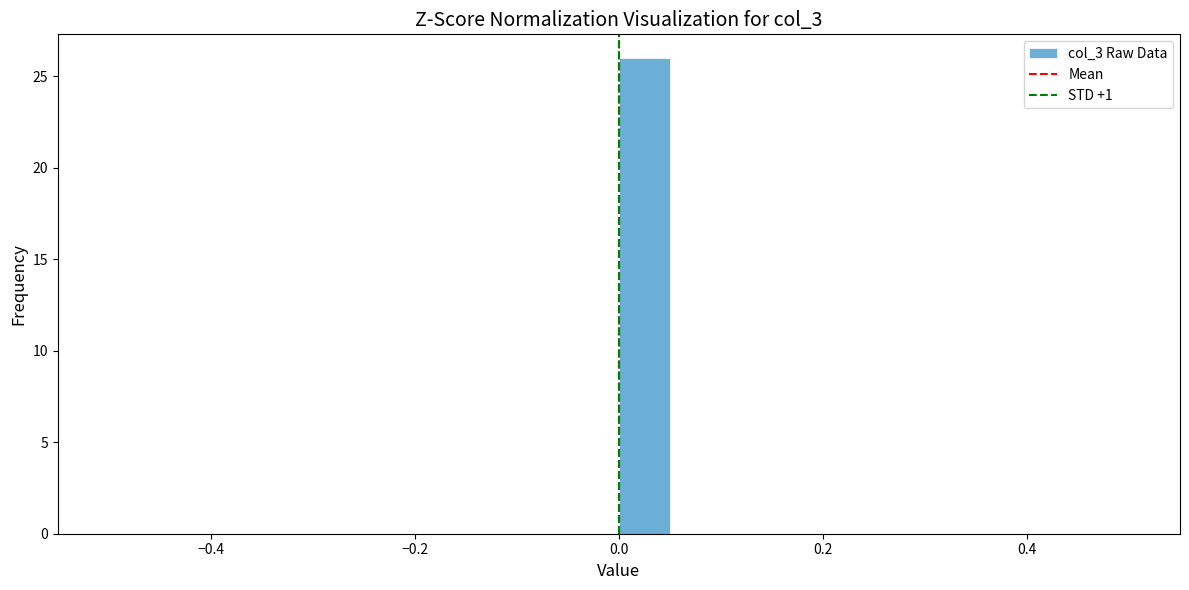

Read against the x-axis, roughly where is the centre of the tallest bar?

0.02